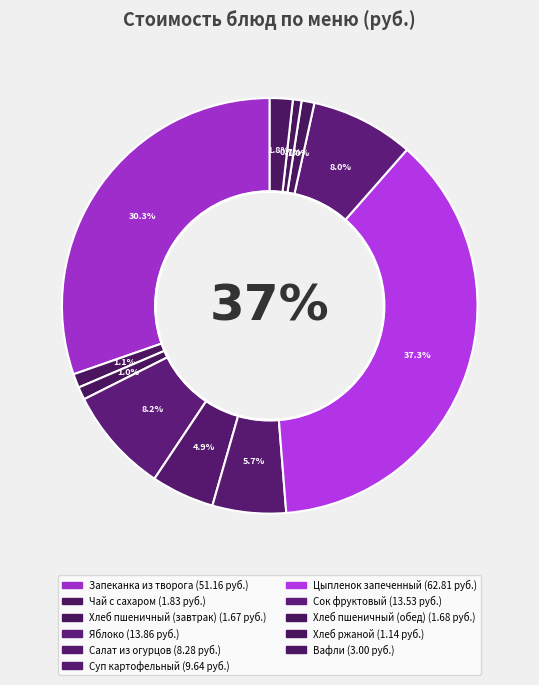

Is there any slice that represents more than half of the pie?

No